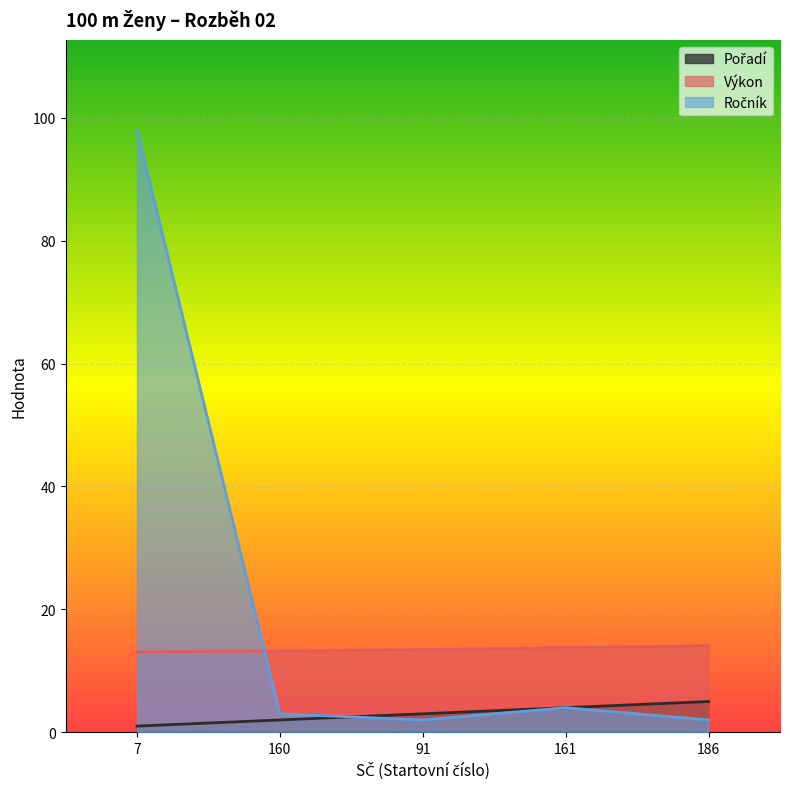

What is the maximum value for Ročník?

98.0